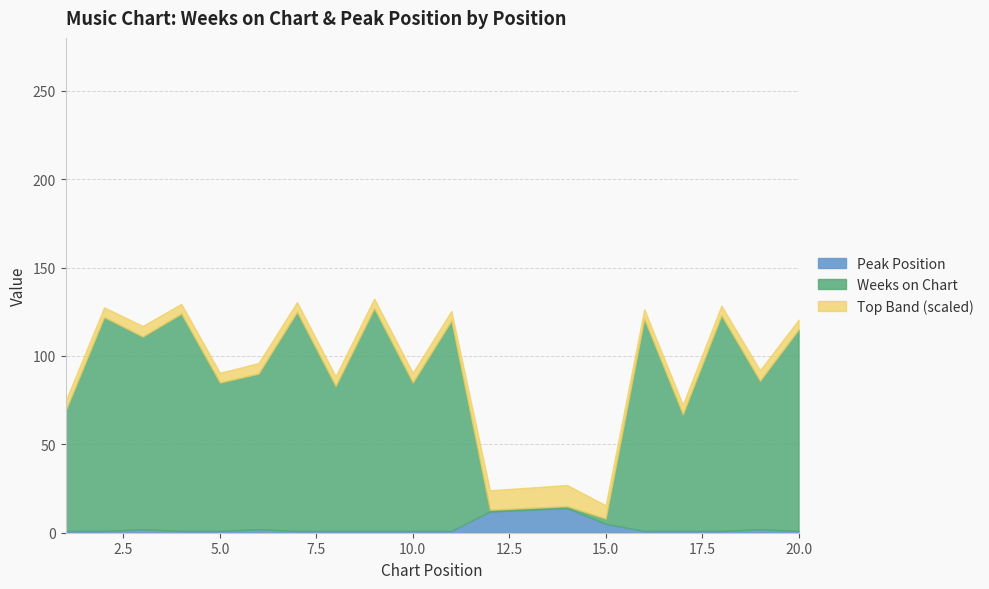

True or false: Weeks on Chart has more than 1 interior local peaks.

True